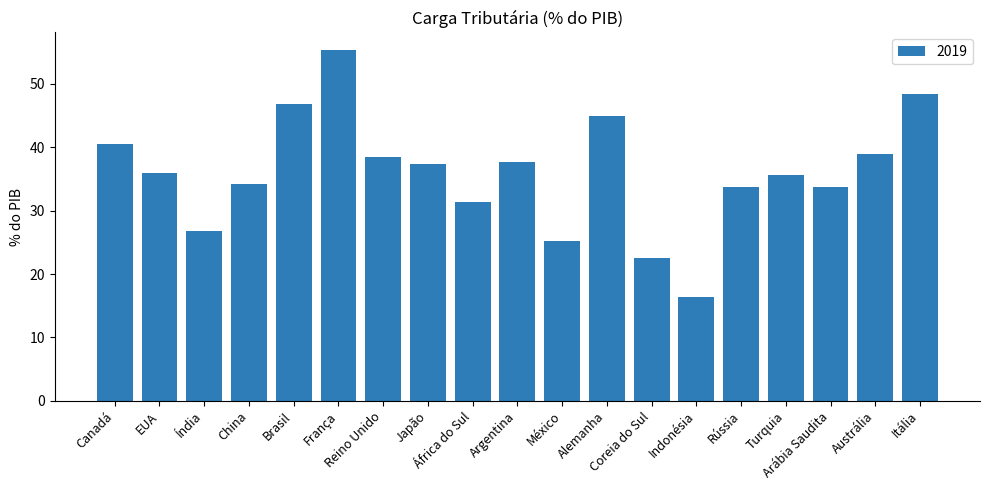

What is the greatest value displayed?

55.4